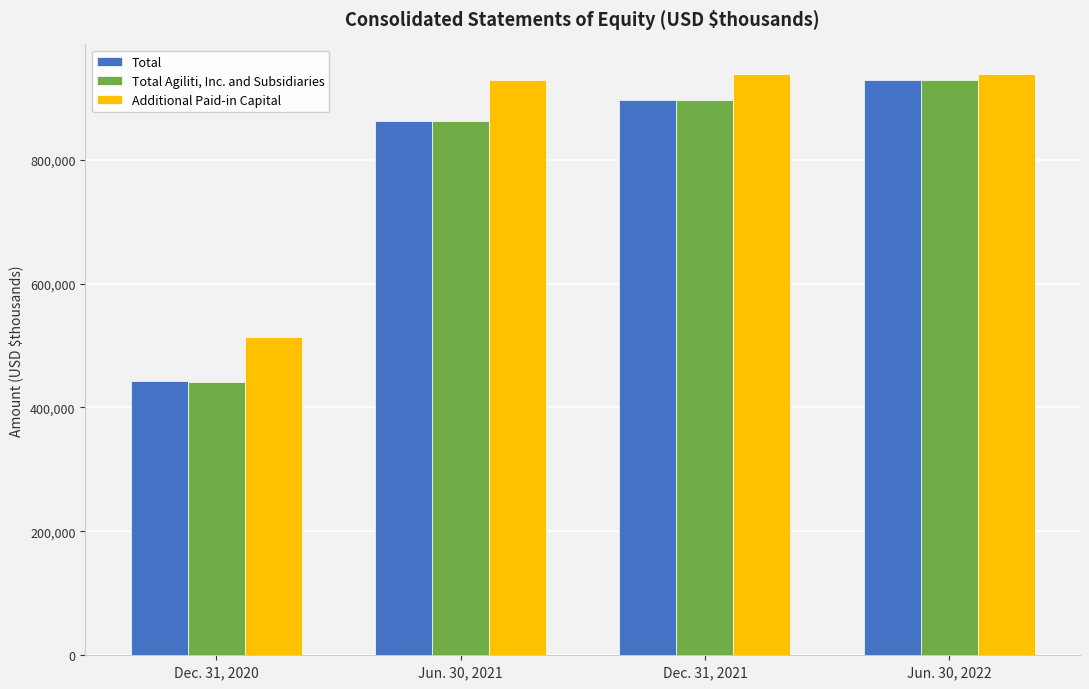

At how many categories does at least one series exceed 579709?

3